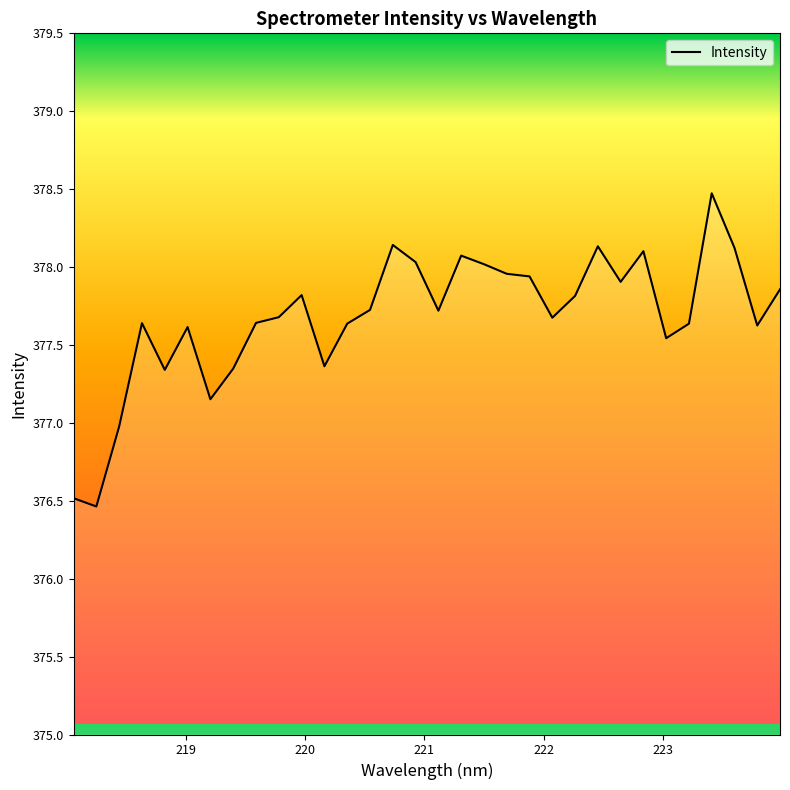

What is the maximum value shown in the chart?

378.5